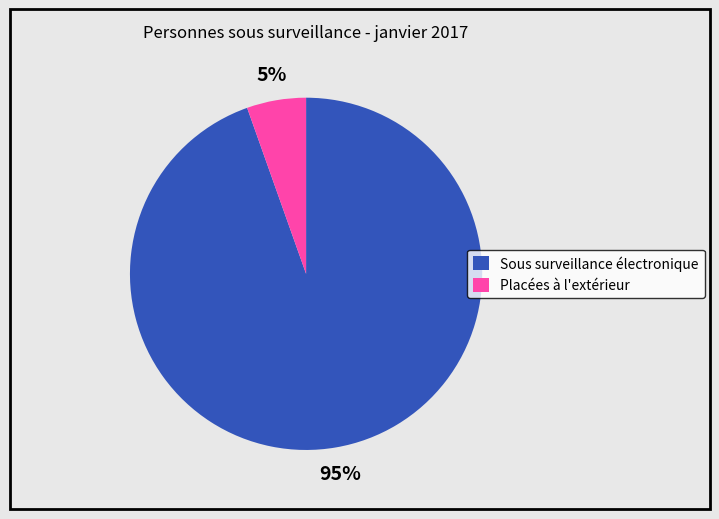

Which category has the biggest portion of the pie?

Sous surveillance électronique